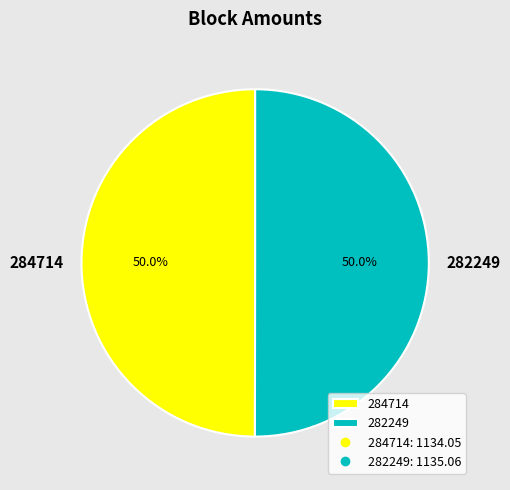

What is the ratio of the value at 282249 to the value at 284714?

1.0